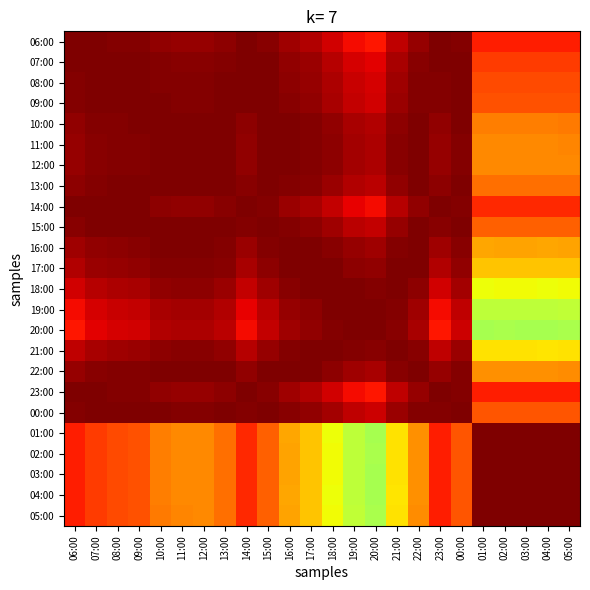

What is the spread (max minus min) of values at 23:00?

0.1